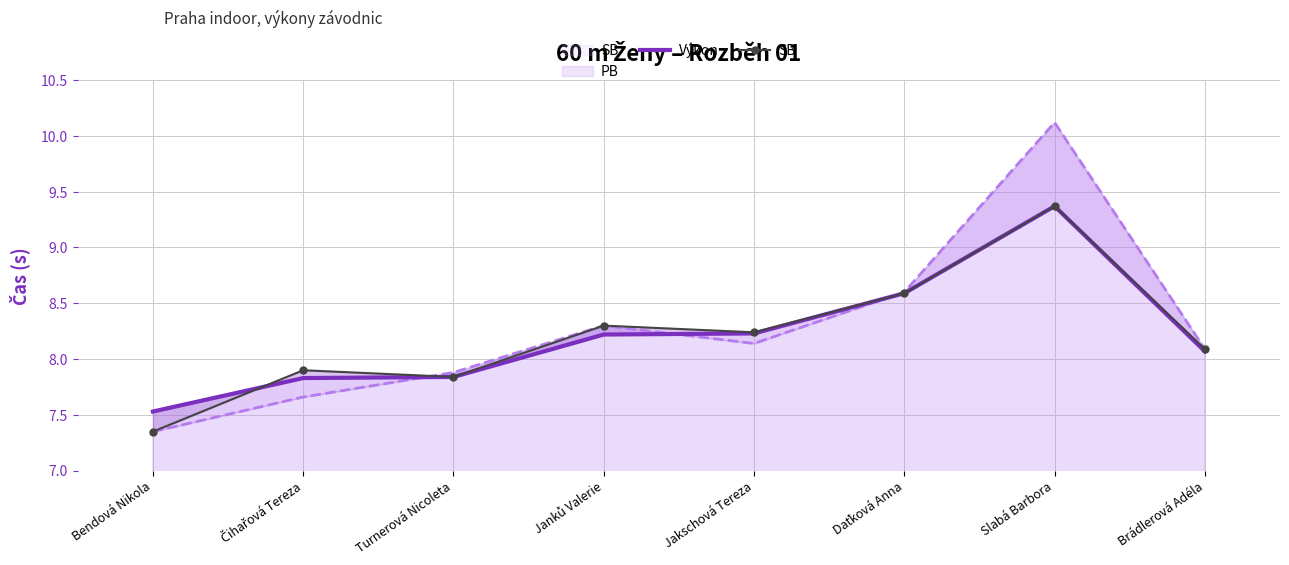

What is the label of the 7th point from the left?

Slabá Barbora